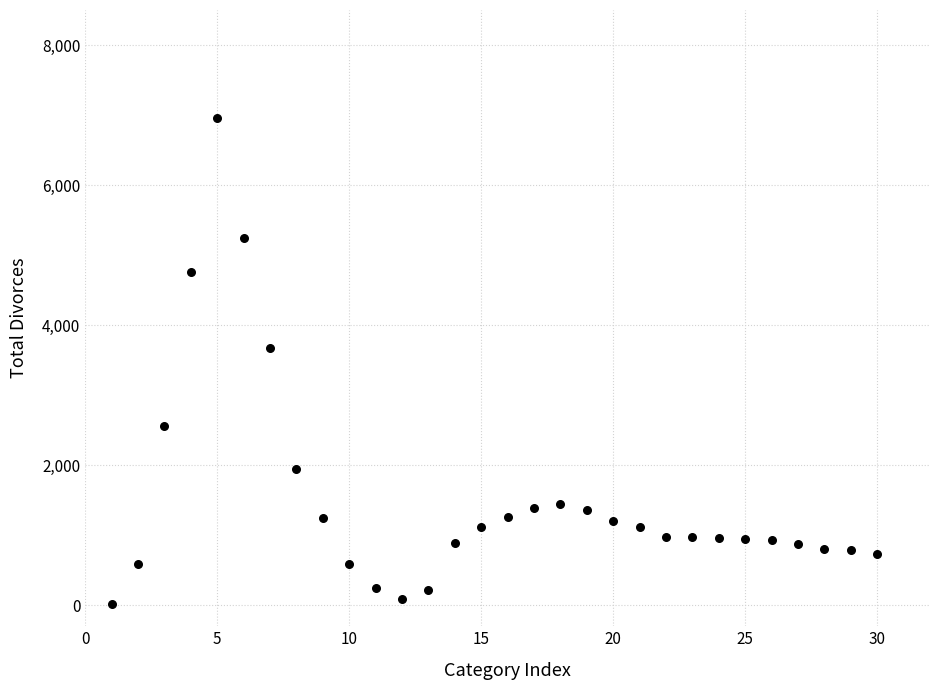

What Y value in the scatter plot is closest to 3483?

3668